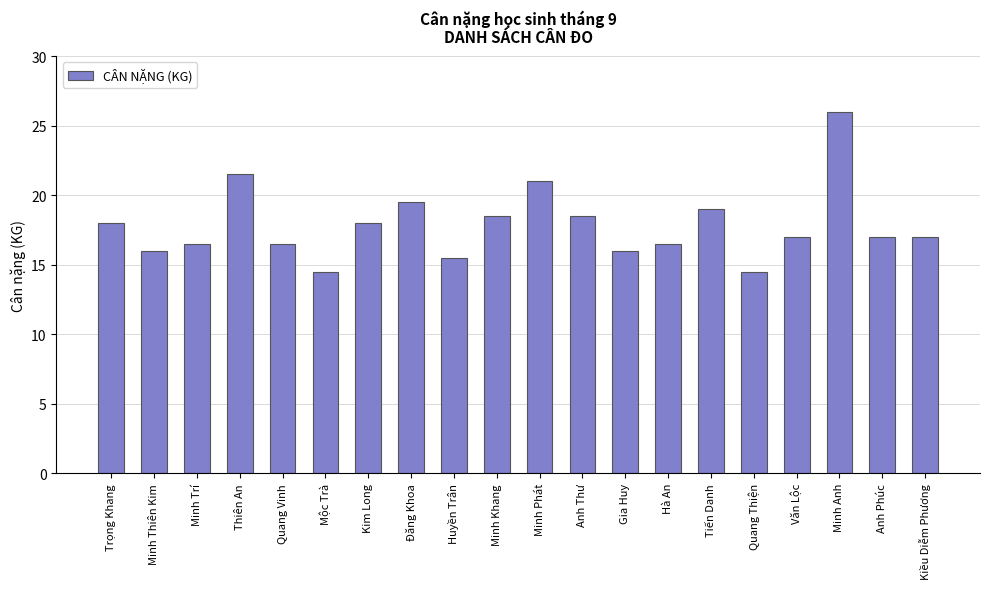

What is the sum of all values?

357.0